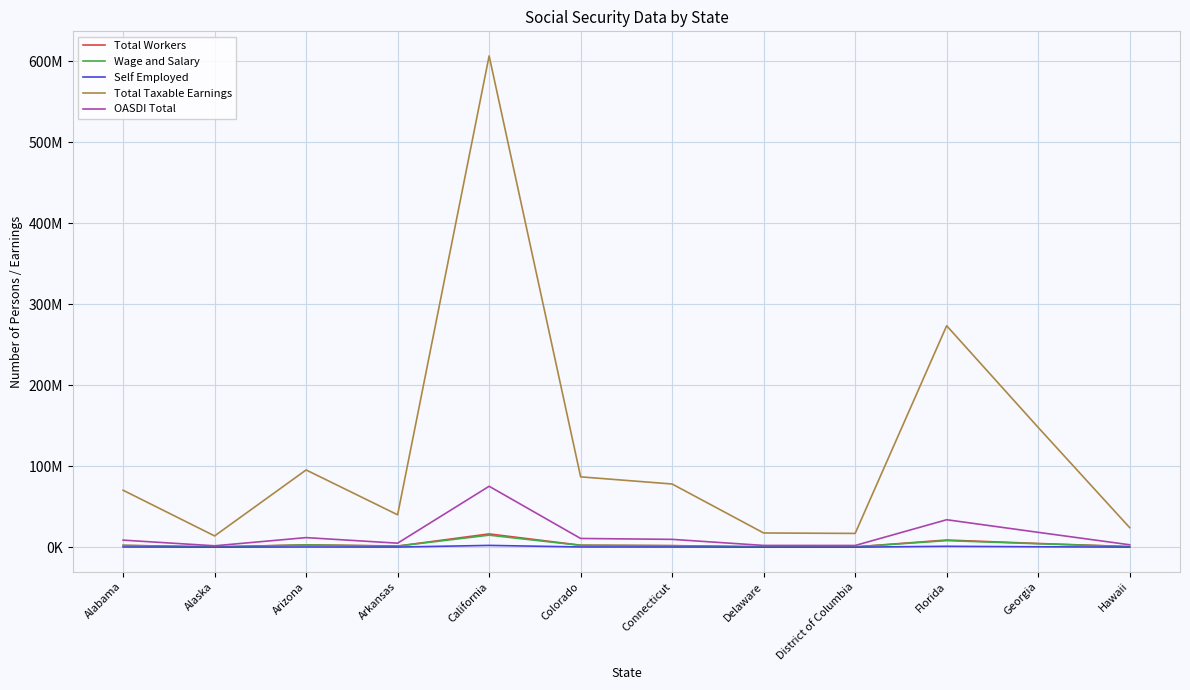

At which category is the sum across all series the highest?

California